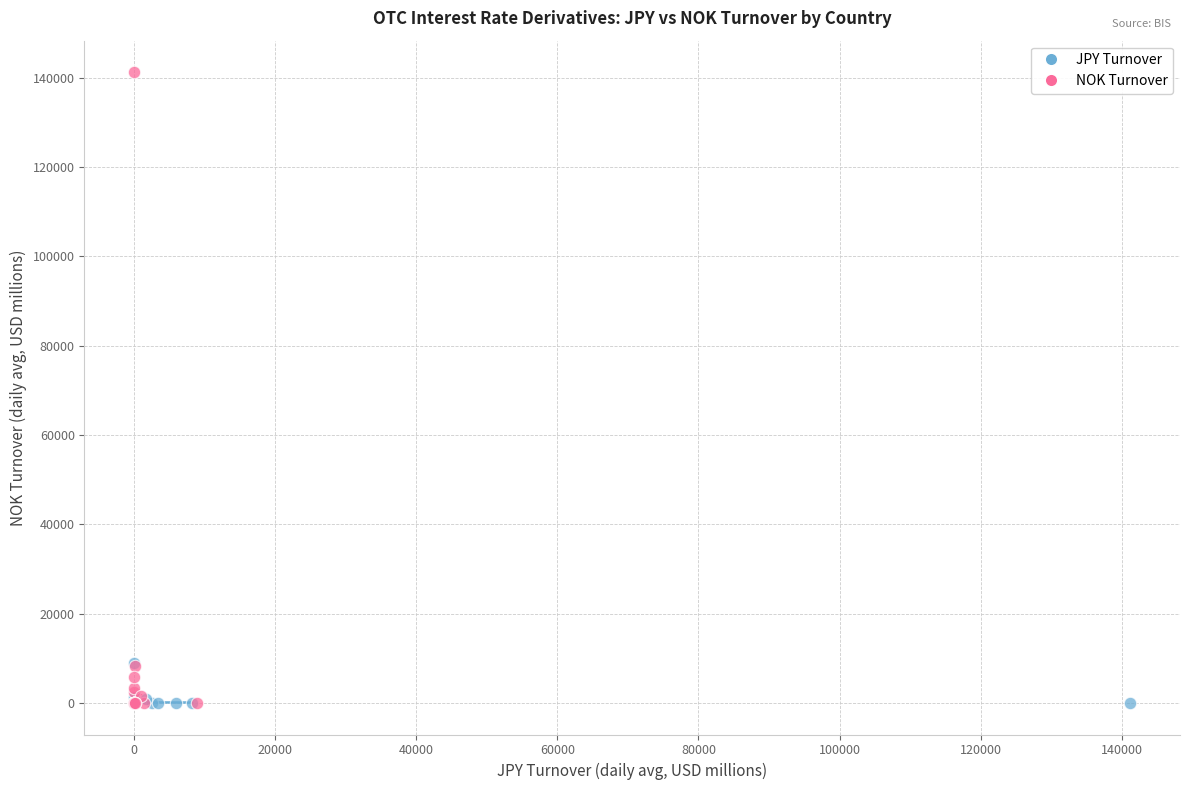

Which series has the largest Y range (max minus min)?

NOK Turnover